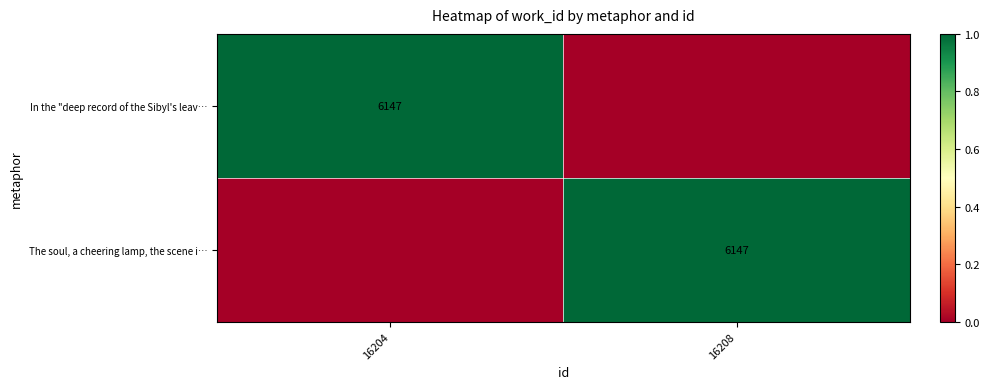

The value of In the "deep record of the Sibyl's leav… at 16204 is 3210. True or false?

False